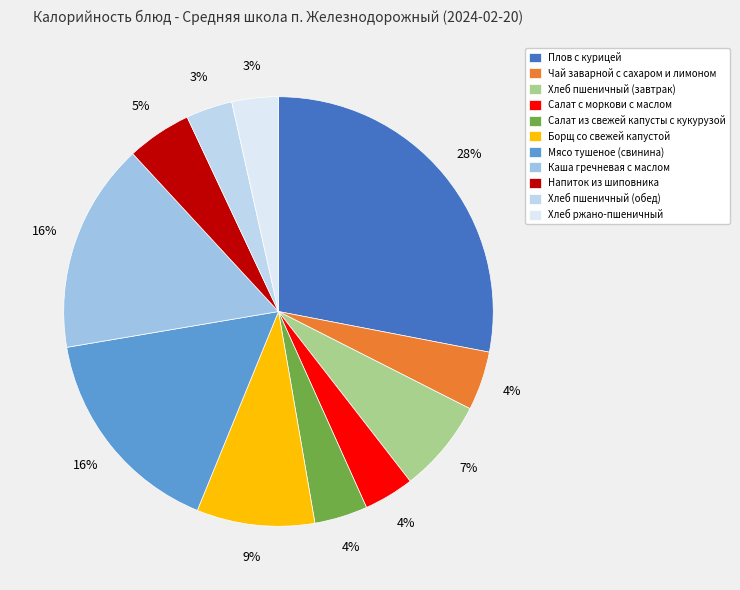

To the nearest percent, what is the difference between the Хлеб пшеничный (обед) and Борщ со свежей капустой slice percentages?

5%